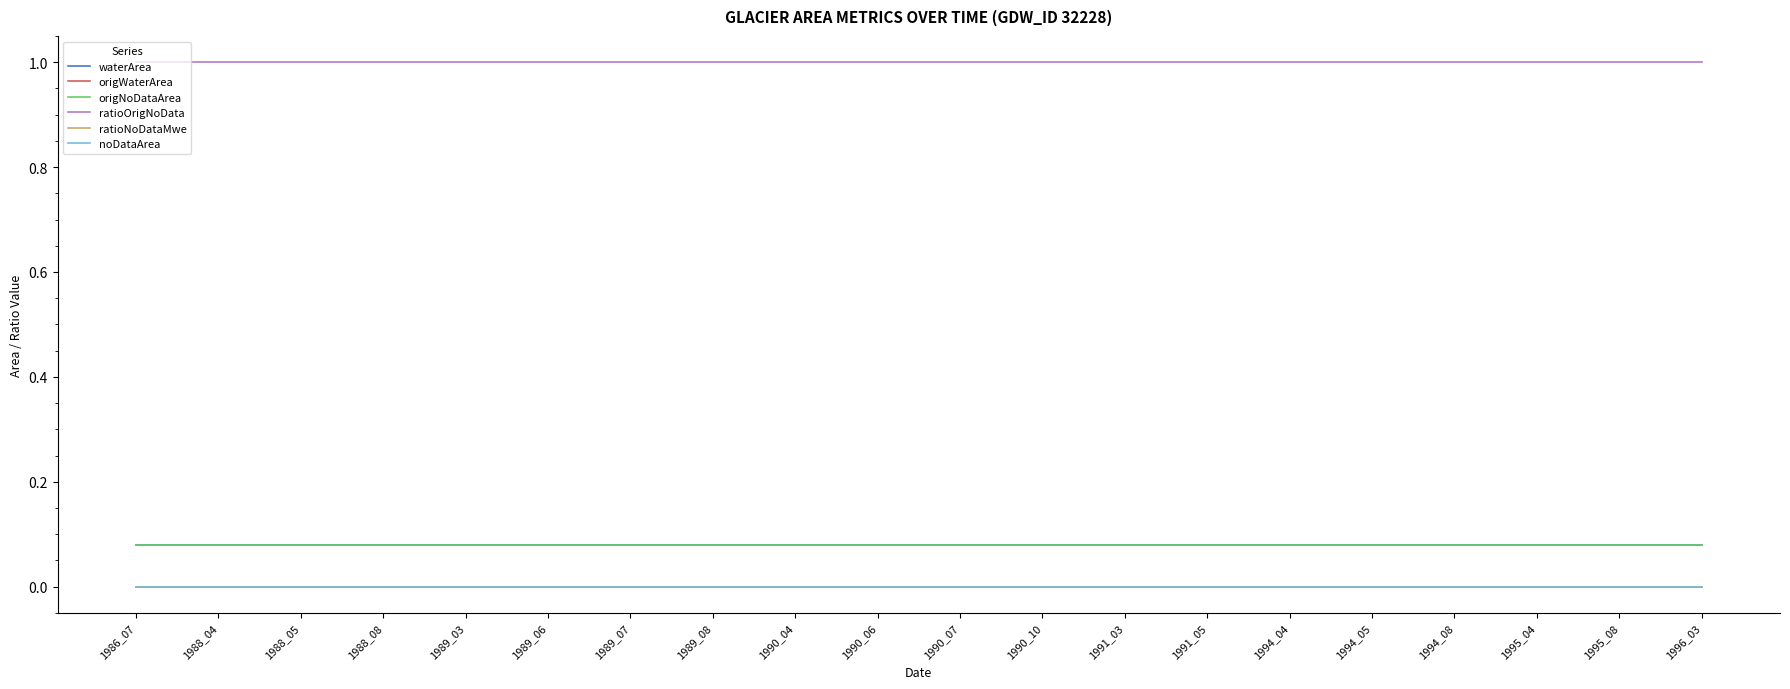

Rank the categories by origWaterArea value from lowest to highest.

1986_07, 1988_04, 1988_05, 1988_08, 1989_03, 1989_06, 1989_07, 1989_08, 1990_04, 1990_06, 1990_07, 1990_10, 1991_03, 1991_05, 1994_04, 1994_05, 1994_08, 1995_04, 1995_08, 1996_03